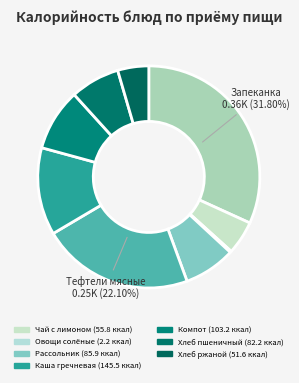

How many slices are in this pie chart?

9